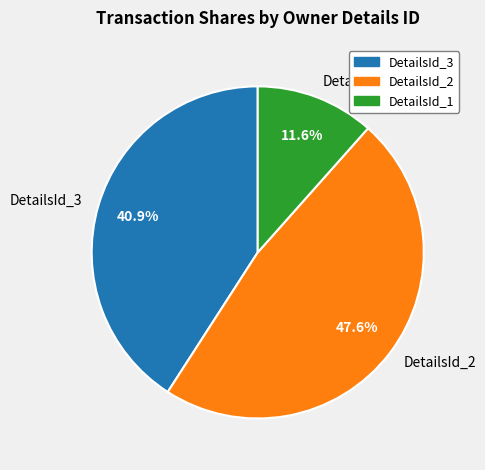

What percentage is NOT represented by DetailsId_3?

59.1%